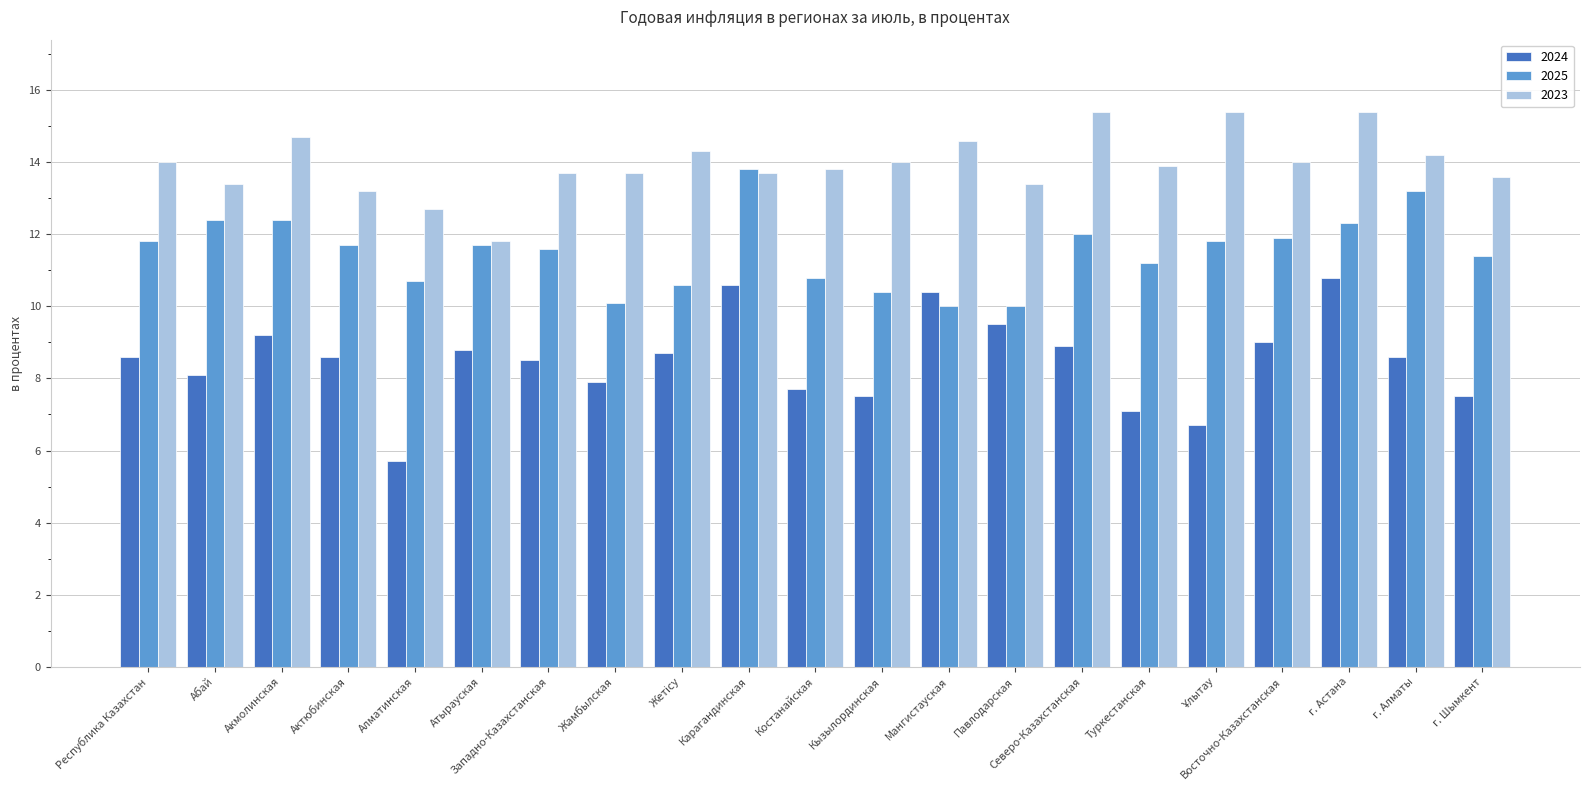

What are all the series names shown in the legend?

2024, 2025, 2023